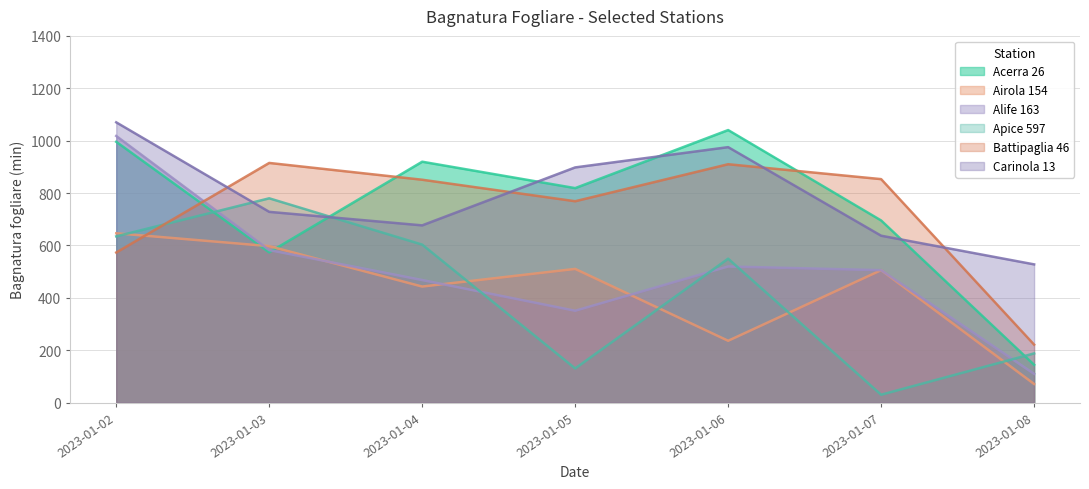

Between 2023-01-07 and 2023-01-03, which is larger?

2023-01-07